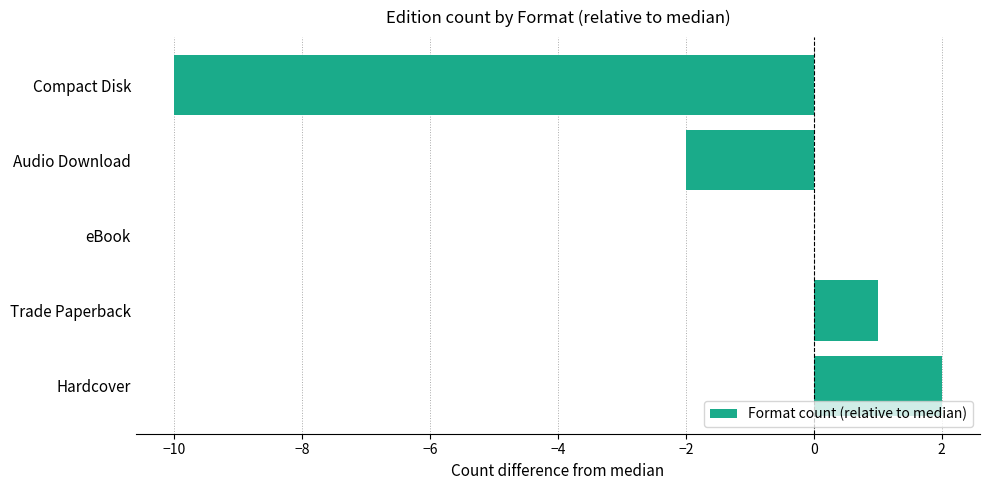

Between Trade Paperback and Audio Download, which is larger?

Trade Paperback